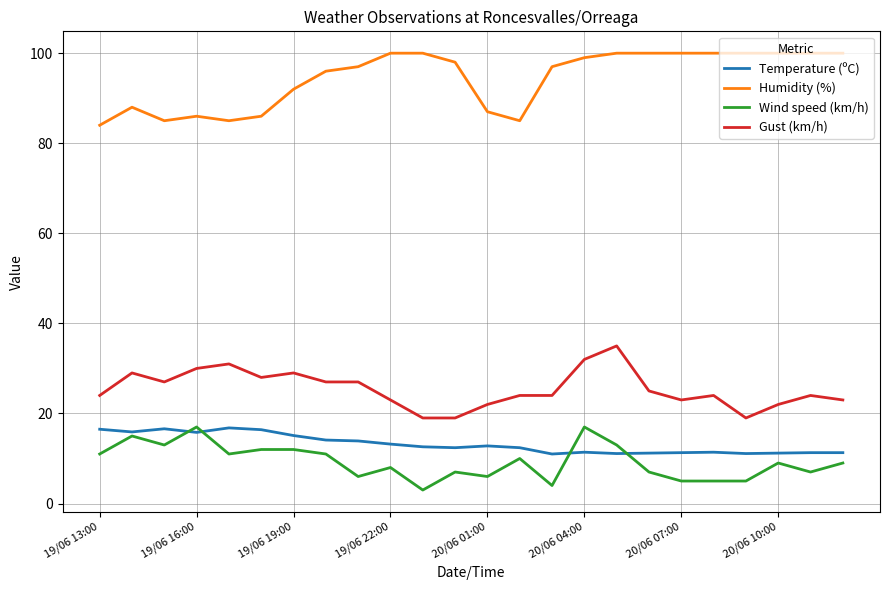

What is the smallest value displayed?

3.0